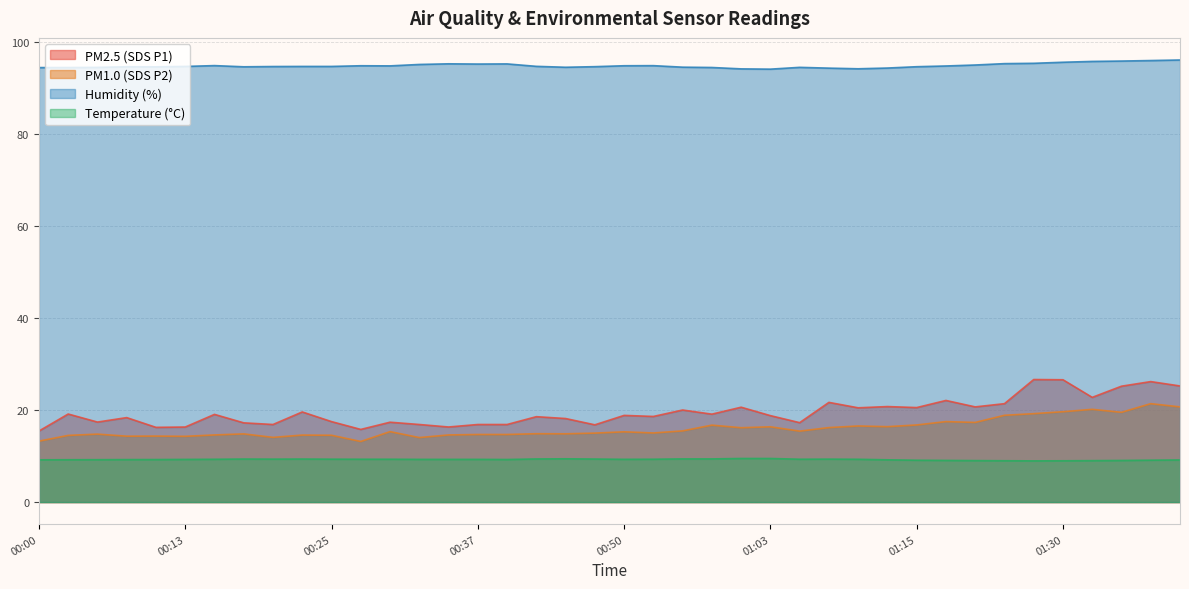

What is the sum of the BME280_temperature values at 00:13 and 01:05?

18.6